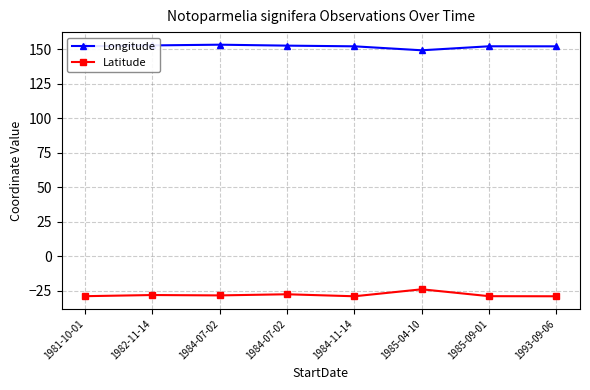

Count the number of data series in this chart.

2